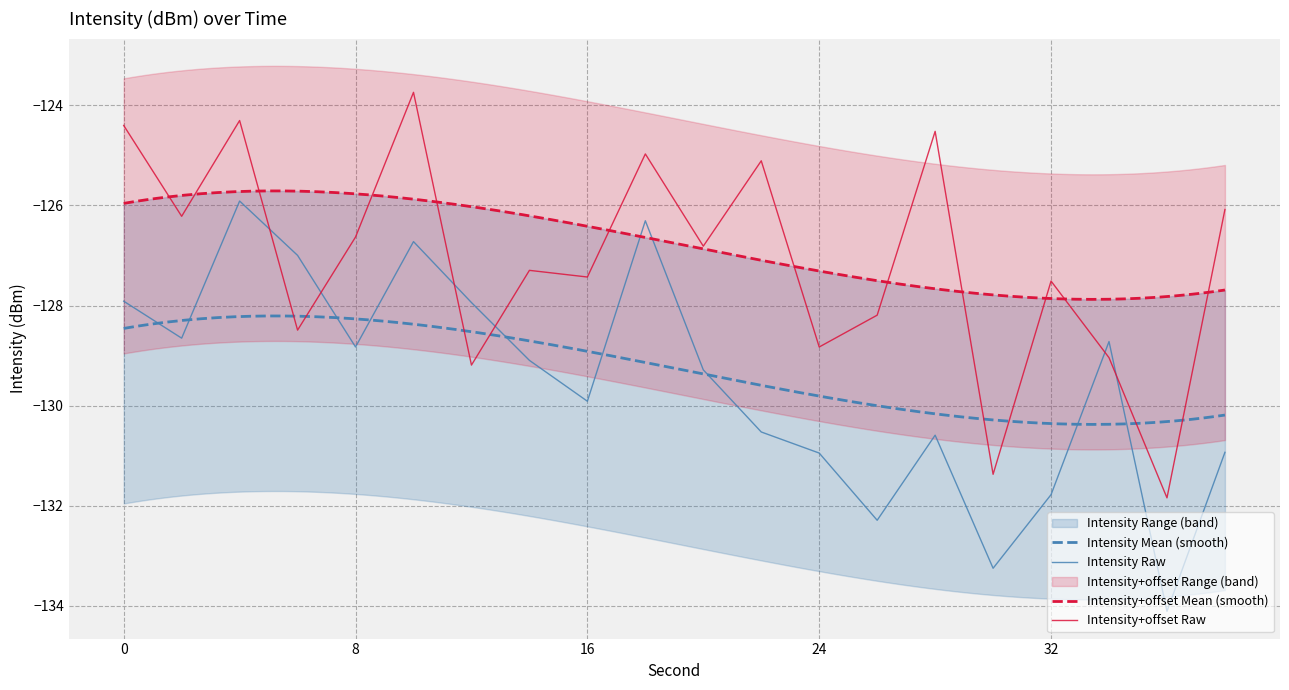

True or false: intensity_mean has a value of -182.8 at 36.

False